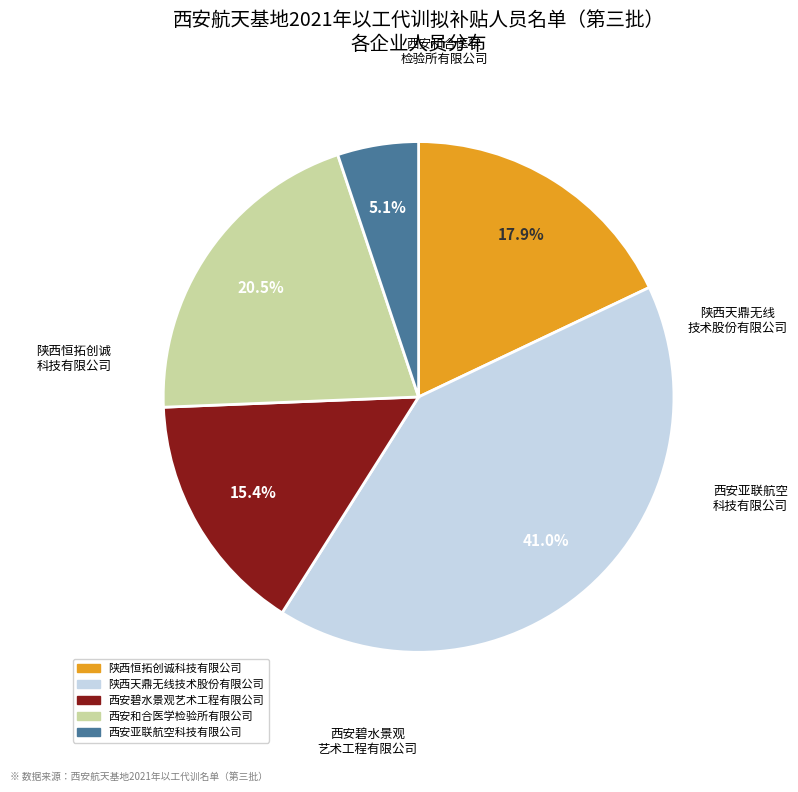

How much of the chart is everything except 陕西恒拓创诚科技有限公司?

82.1%